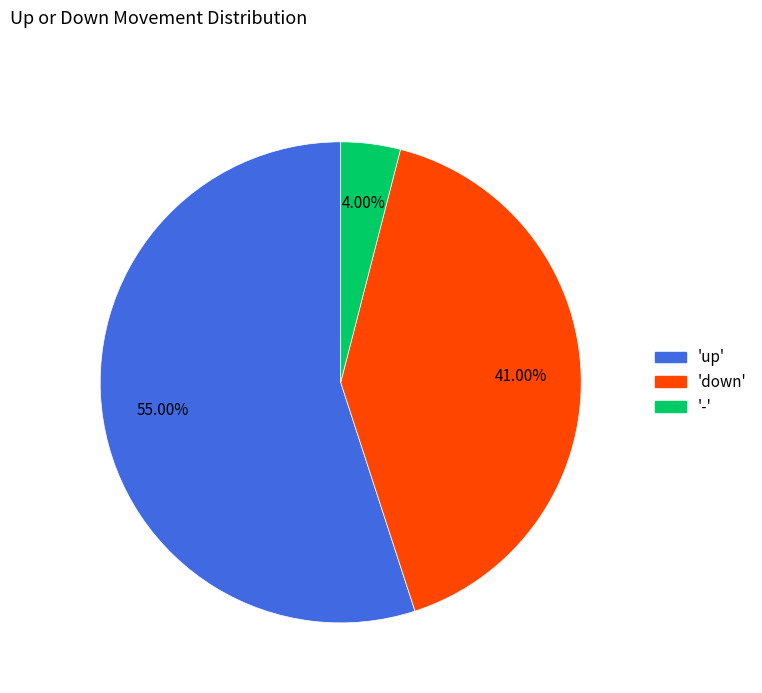

Is there any slice that represents more than half of the pie?

Yes